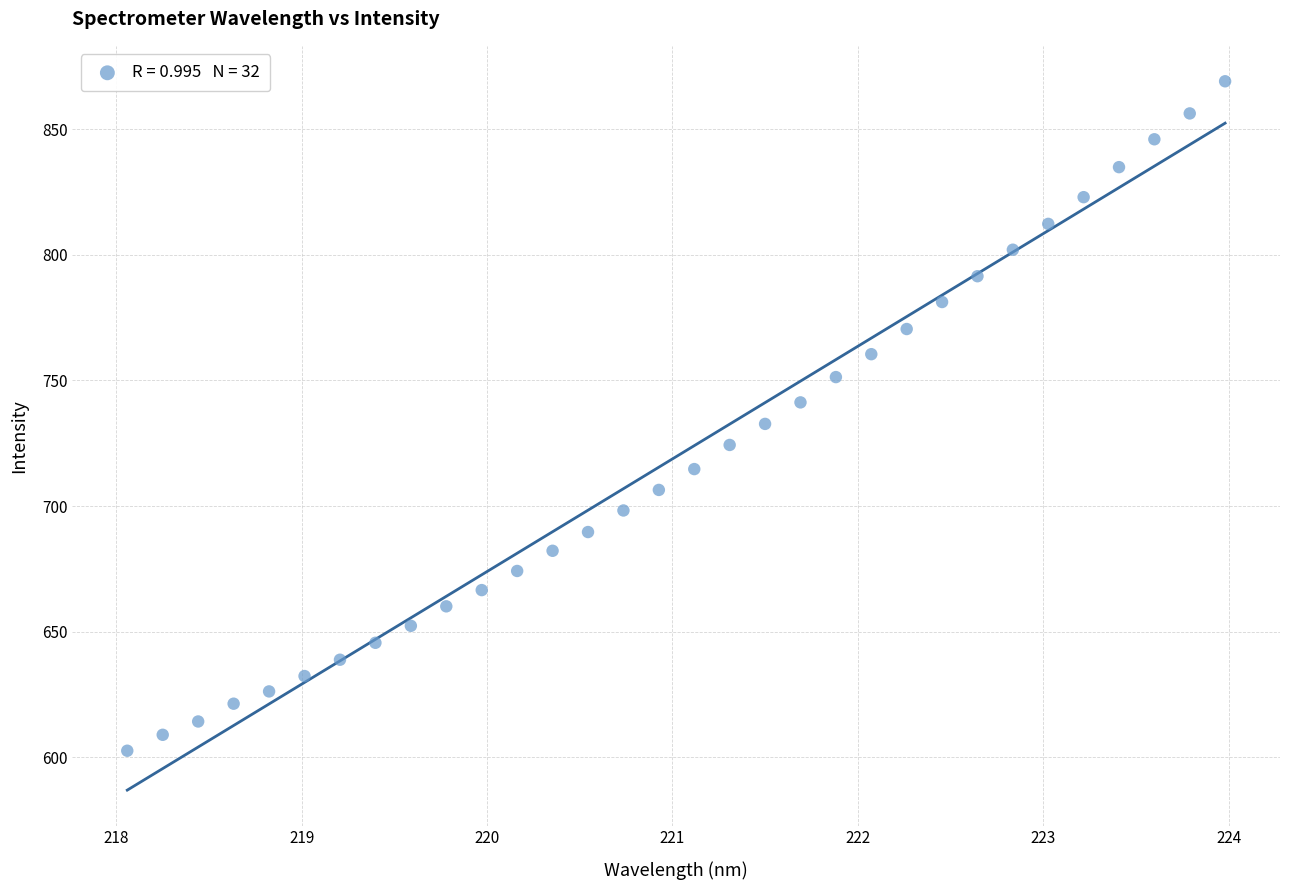

What is the range of X values (max minus min)?

5.9